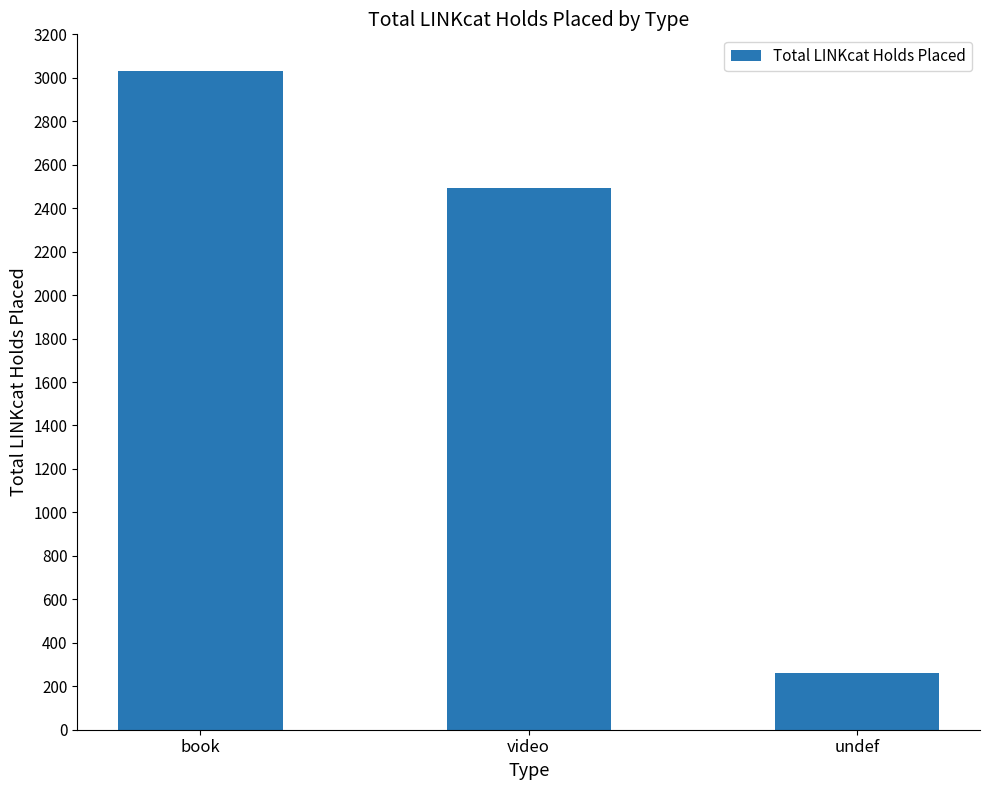

What is the difference between the values at undef and book?

2771